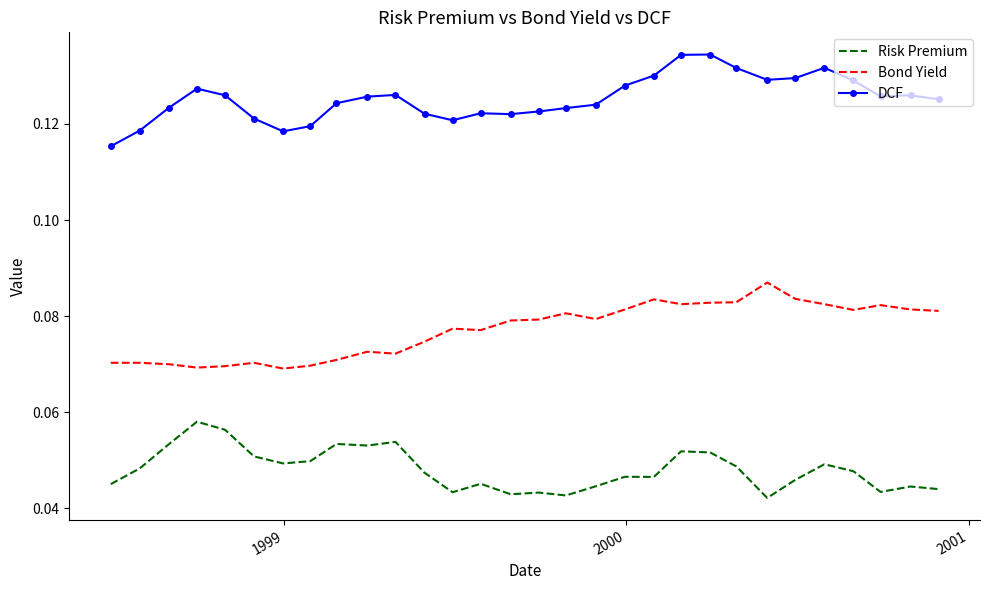

Which series has the largest total across all categories?

DCF